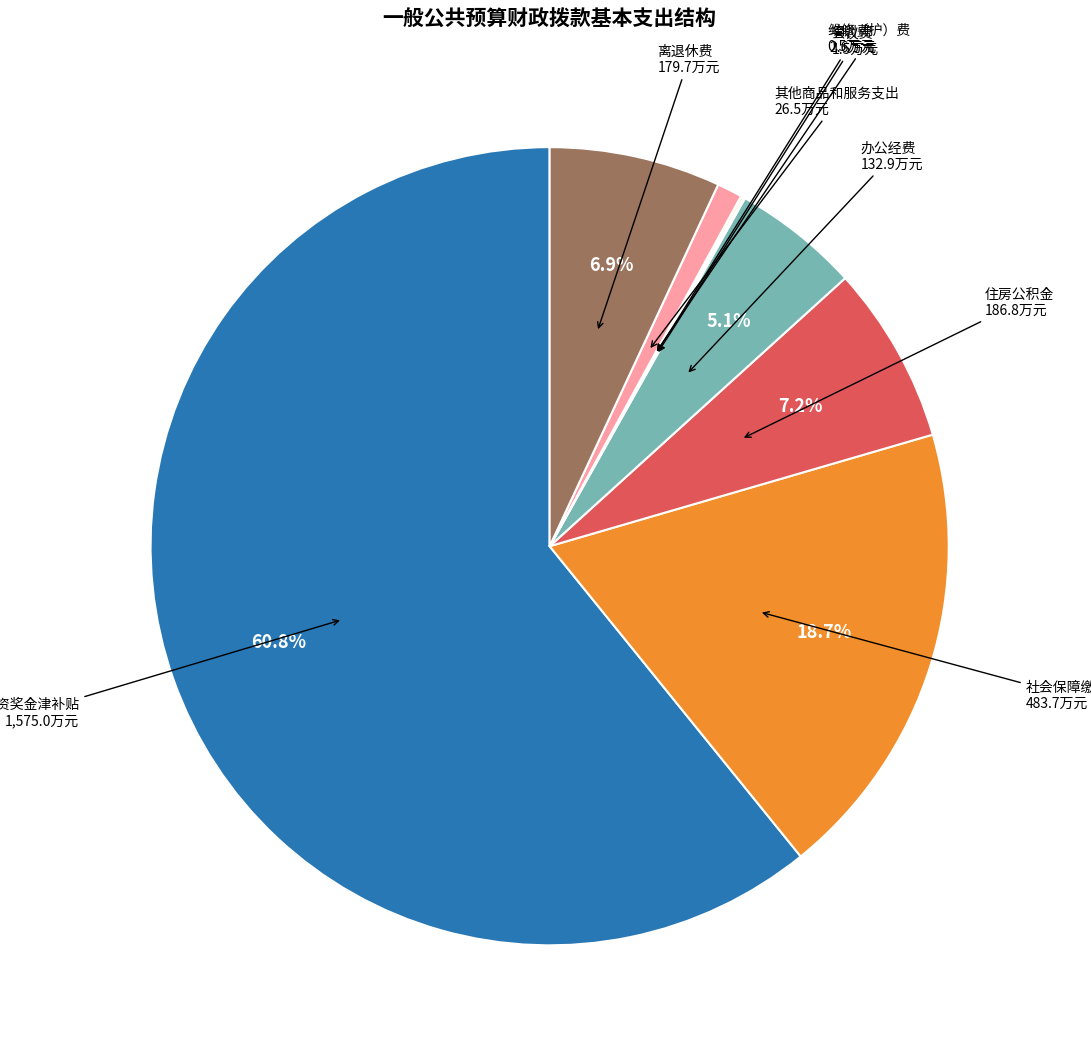

Which category has the biggest portion of the pie?

工资奖金津补贴